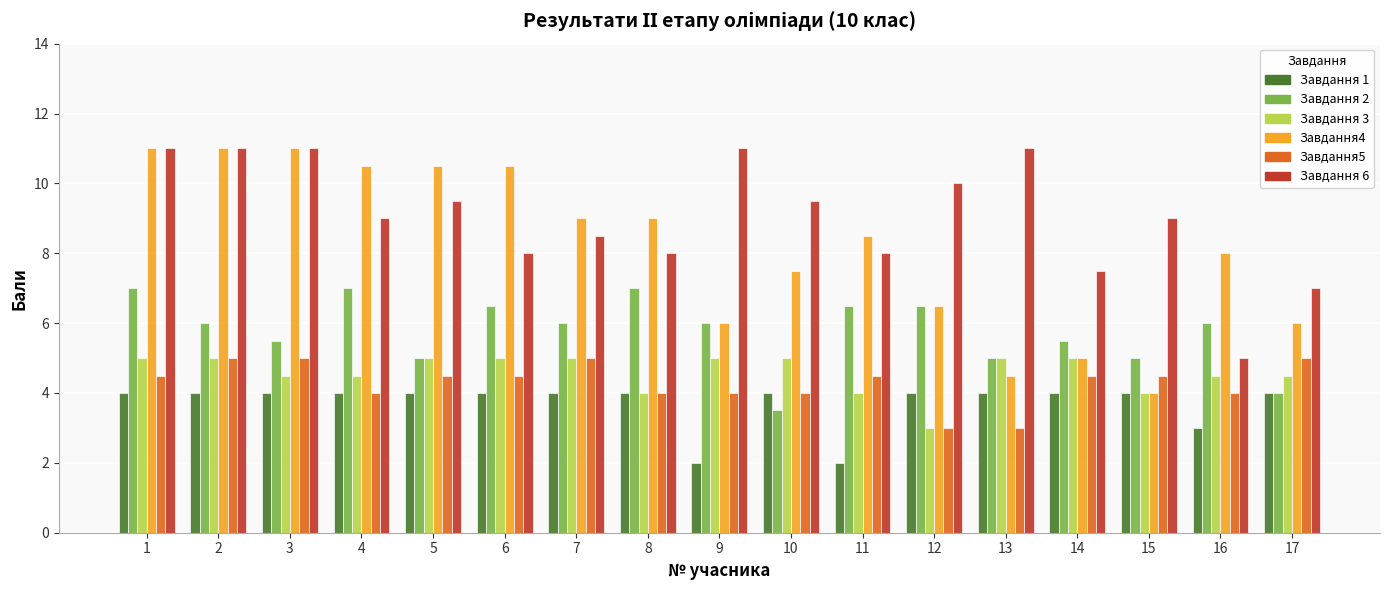

How many groups of bars are there?

17